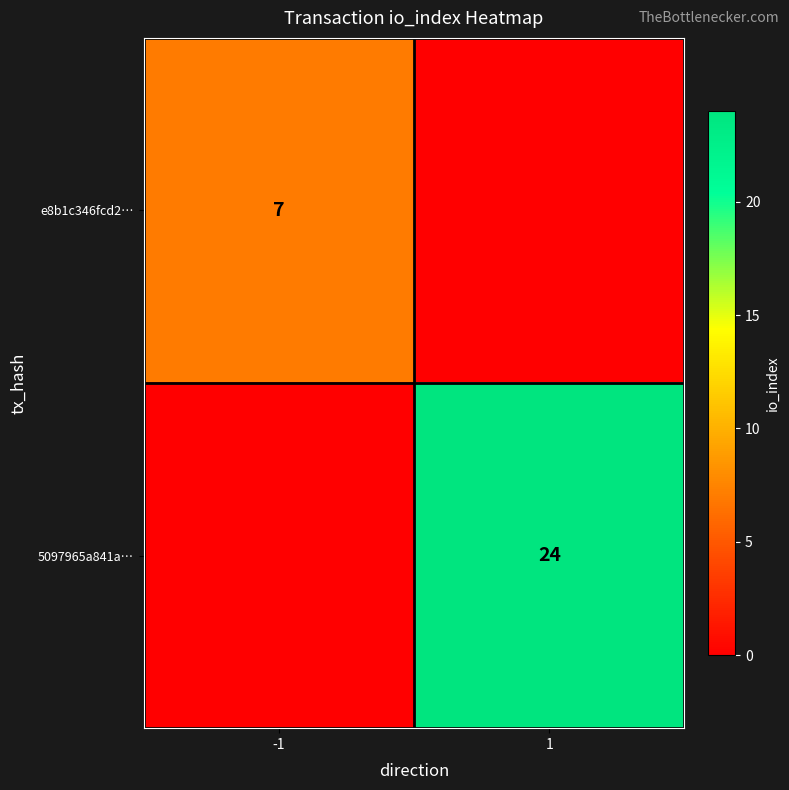

True or false: e8b1c346fcd2… has a value of 3 at -1.

False